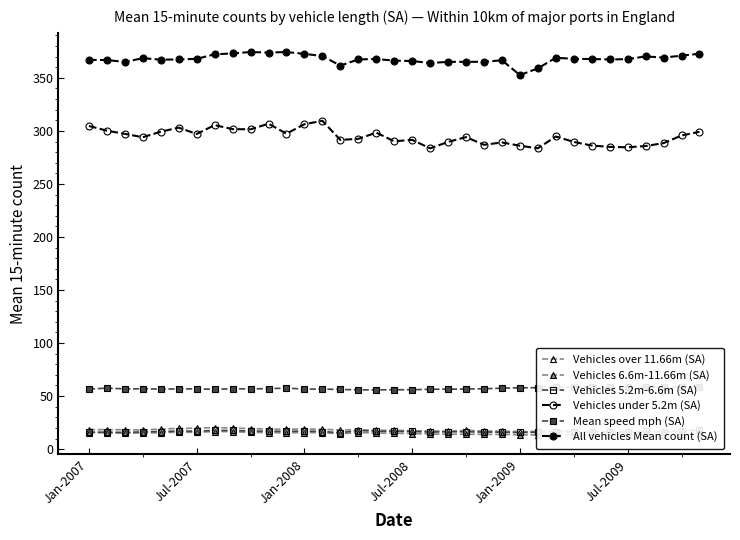

How many lines are shown in the chart?

6